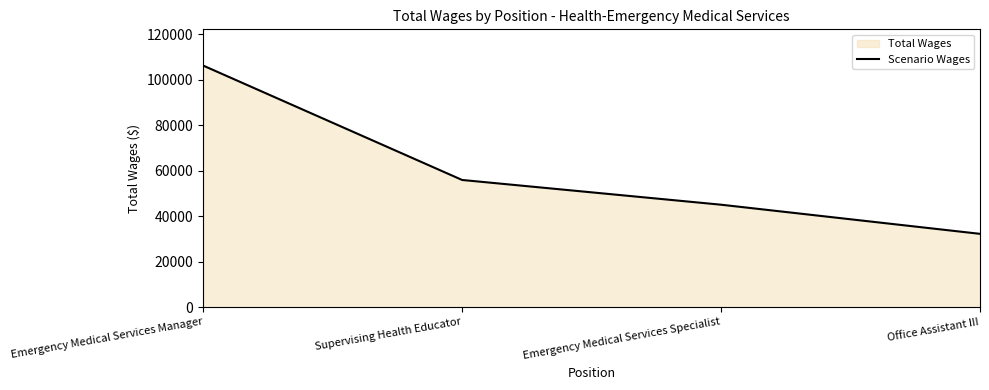

True or false: the data shows 45078 at Emergency Medical Services Specialist.

True